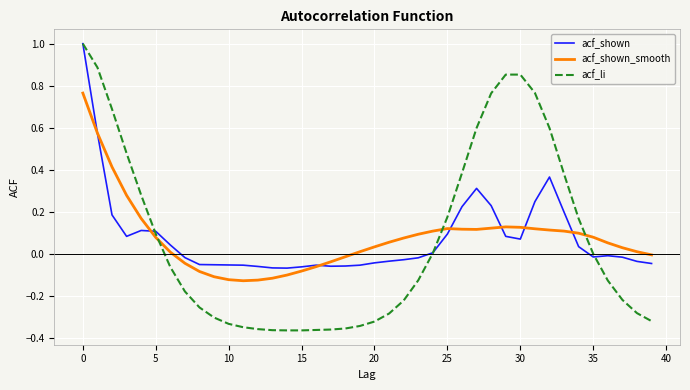

What is the highest value of the acf_shown series?

1.0